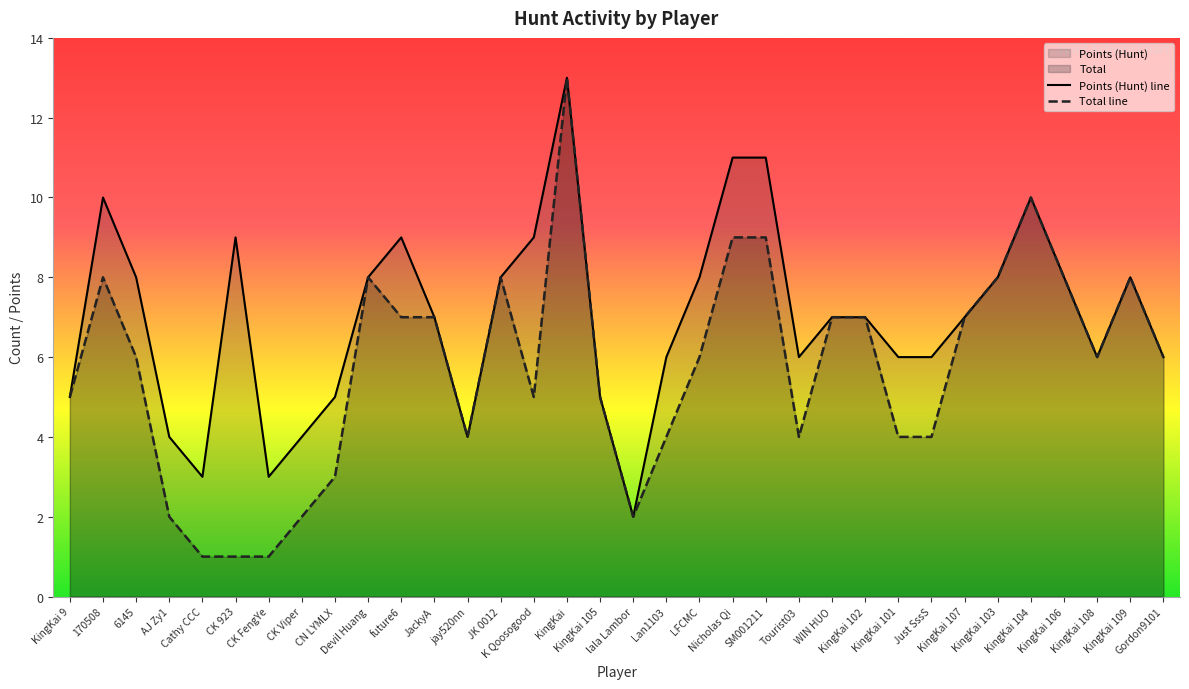

Reading left to right, transcribe all the data shown in this chart.

Points (Hunt) line: KingKai 9=5	170508=10	6145=8	AJ Zy1=4	Cathy CCC=3	CK 923=9	CK FengYe=3	CK Viper=4	CN LYMLX=5	Devil Huang=8	future6=9	JackyA=7	jay520nn=4	JK 0012=8	K Qoosogood=9	KingKai=13	KingKai 105=5	lala Lambor=2	Lan1103=6	LFCMC=8	Nicholas Qi=11	SM001211=11	Tourist03=6	WIN HUO=7	KingKai 102=7	KingKai 101=6	Just SssS=6	KingKai 107=7	KingKai 103=8	KingKai 104=10	KingKai 106=8	KingKai 108=6	KingKai 109=8	Gordon9101=6
Total line: KingKai 9=5	170508=8	6145=6	AJ Zy1=2	Cathy CCC=1	CK 923=1	CK FengYe=1	CK Viper=2	CN LYMLX=3	Devil Huang=8	future6=7	JackyA=7	jay520nn=4	JK 0012=8	K Qoosogood=5	KingKai=13	KingKai 105=5	lala Lambor=2	Lan1103=4	LFCMC=6	Nicholas Qi=9	SM001211=9	Tourist03=4	WIN HUO=7	KingKai 102=7	KingKai 101=4	Just SssS=4	KingKai 107=7	KingKai 103=8	KingKai 104=10	KingKai 106=8	KingKai 108=6	KingKai 109=8	Gordon9101=6